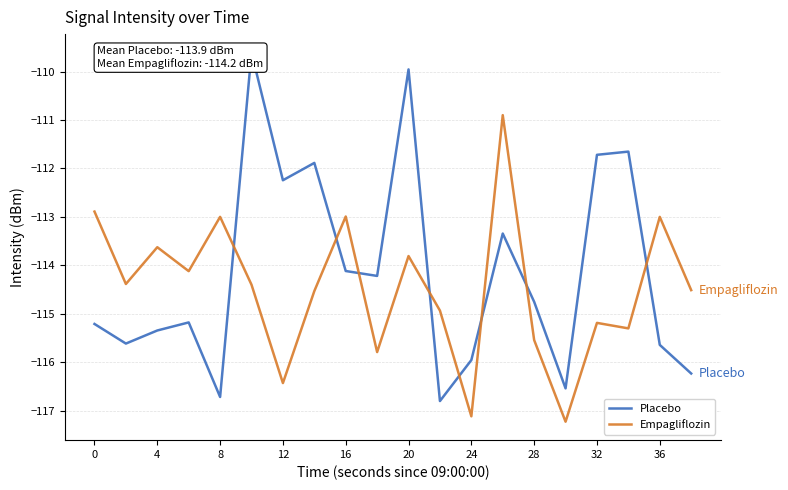

How many interior local peaks does the Empagliflozin series have?

7